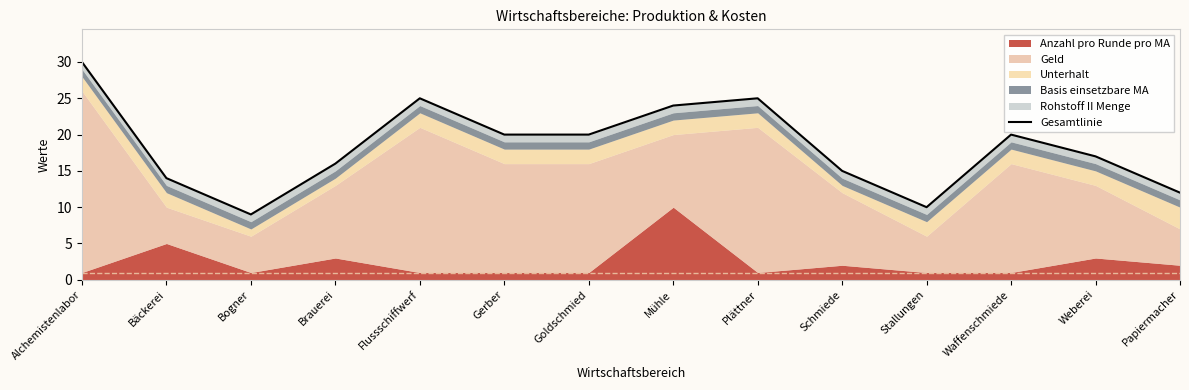

Which label corresponds to the largest value in the chart?

Alchemistenlabor